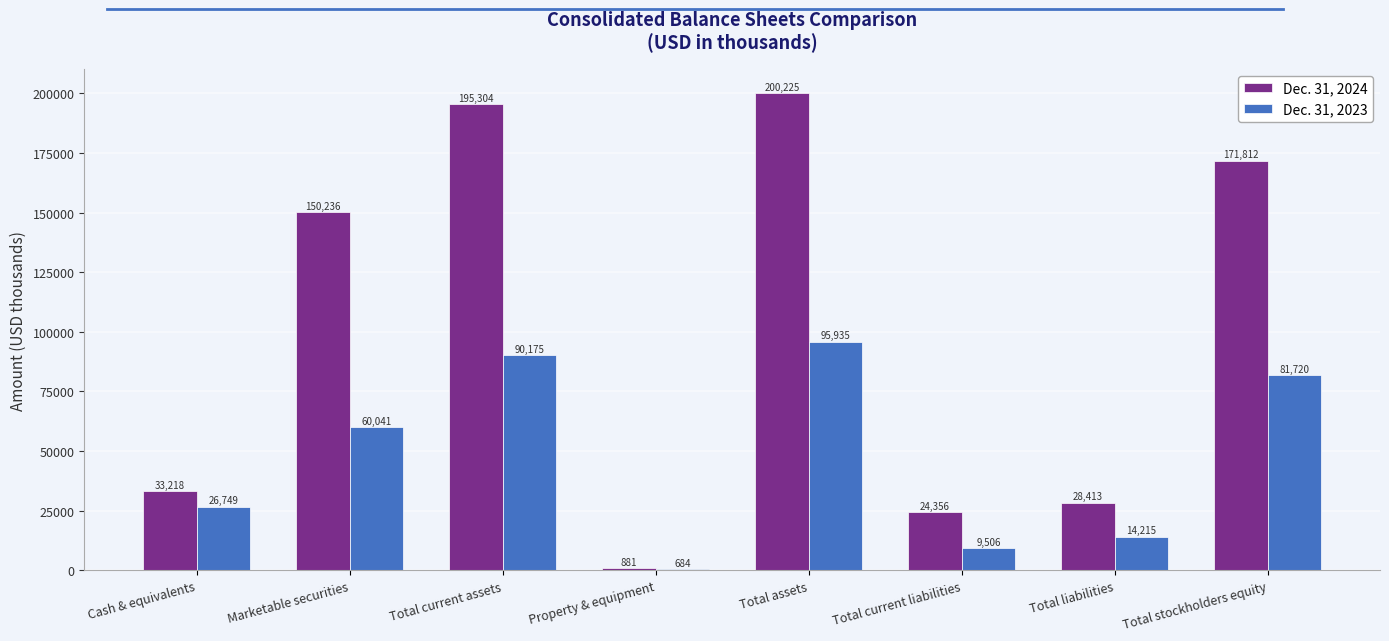

How many categories are shown in the chart?

8